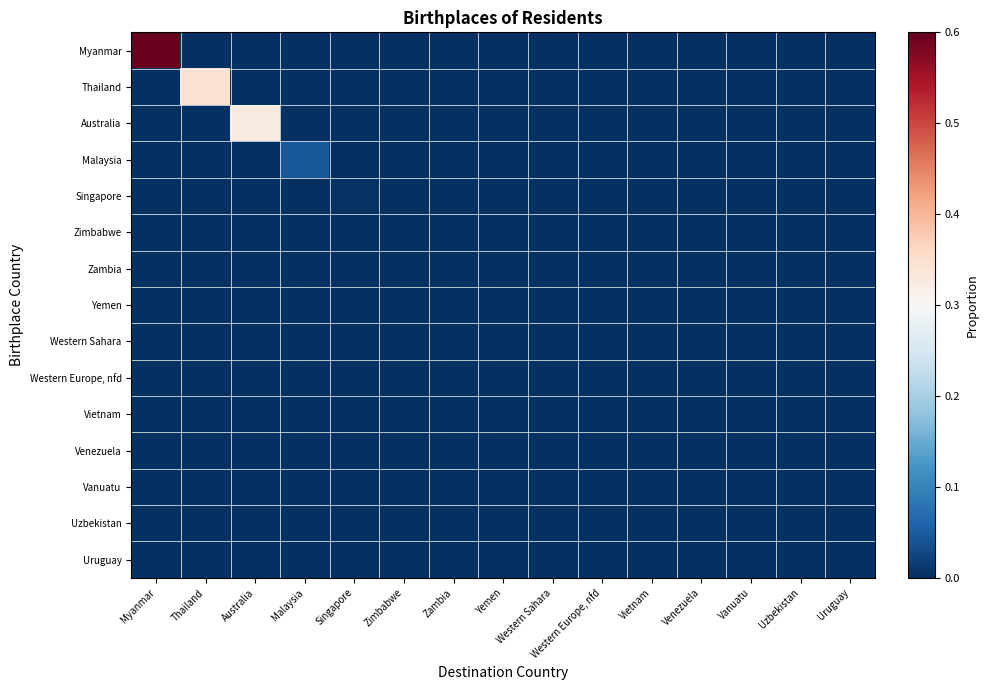

At how many categories does at least one series exceed 0?

5